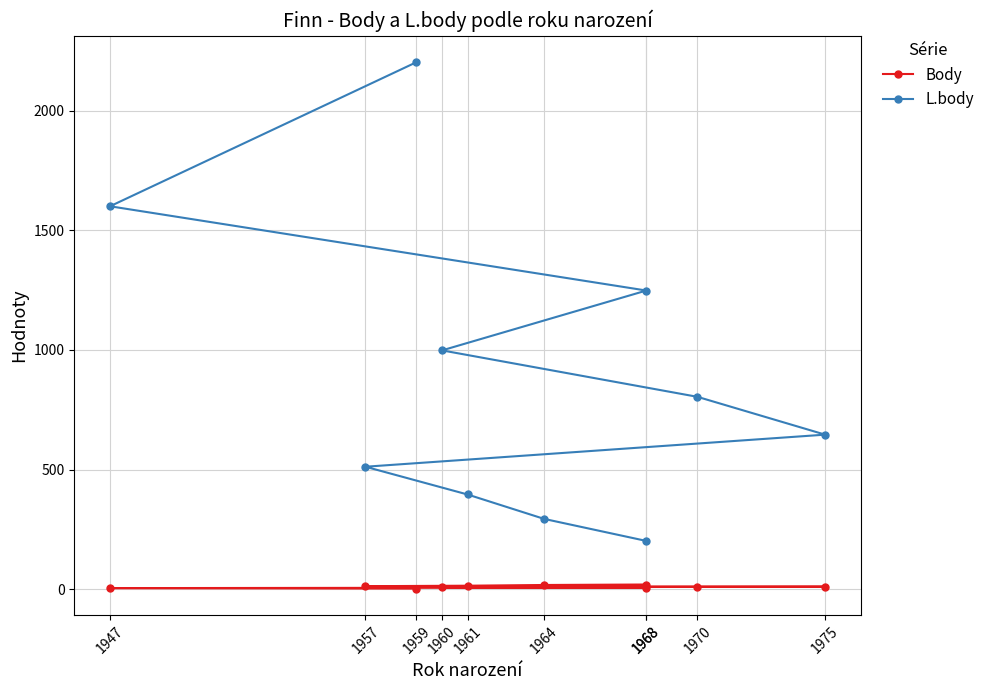

What is the difference between the maximum and second lowest values in the L.body series?

1908